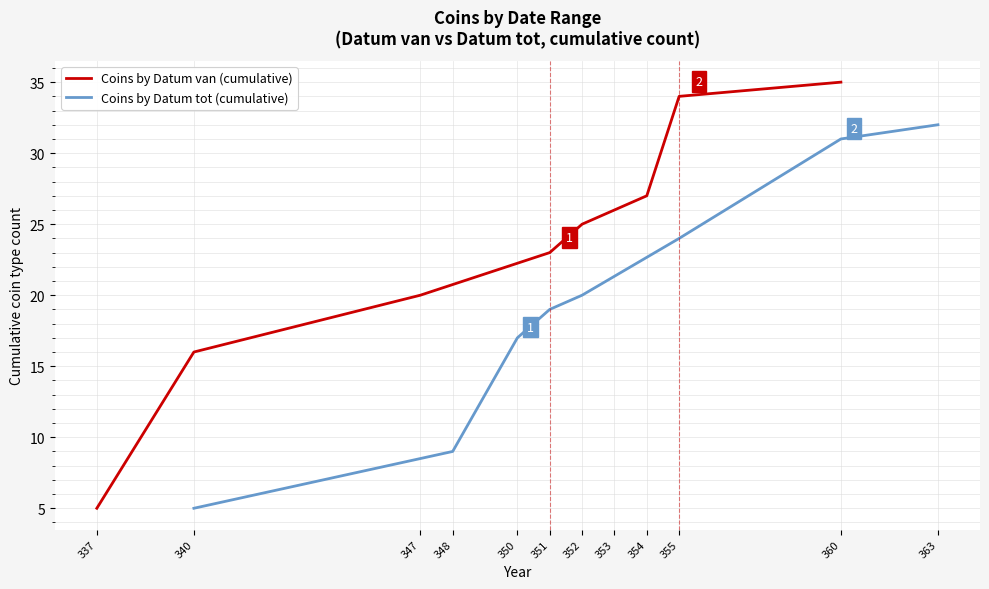

List the labels in order of Coins by Datum van (cumulative) value, smallest first.

337, 340, 347, 351, 352, 353, 354, 355, 360